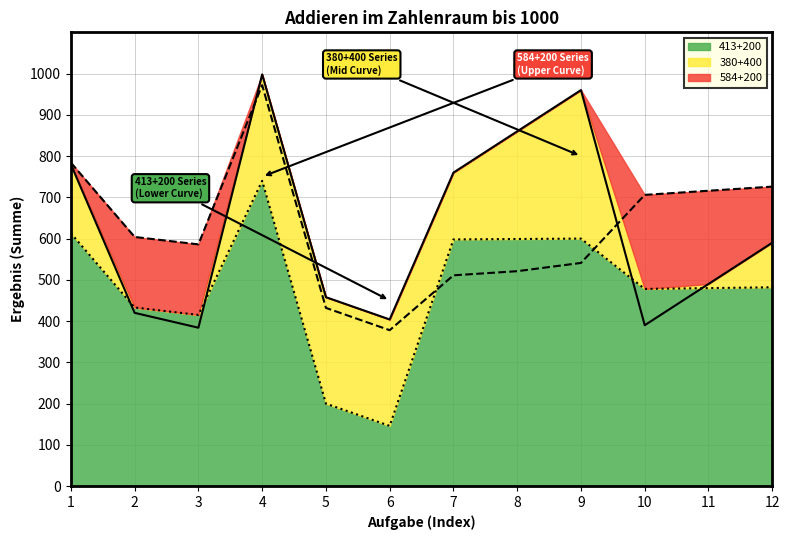

At which label is 584+200 closest to 675?

10